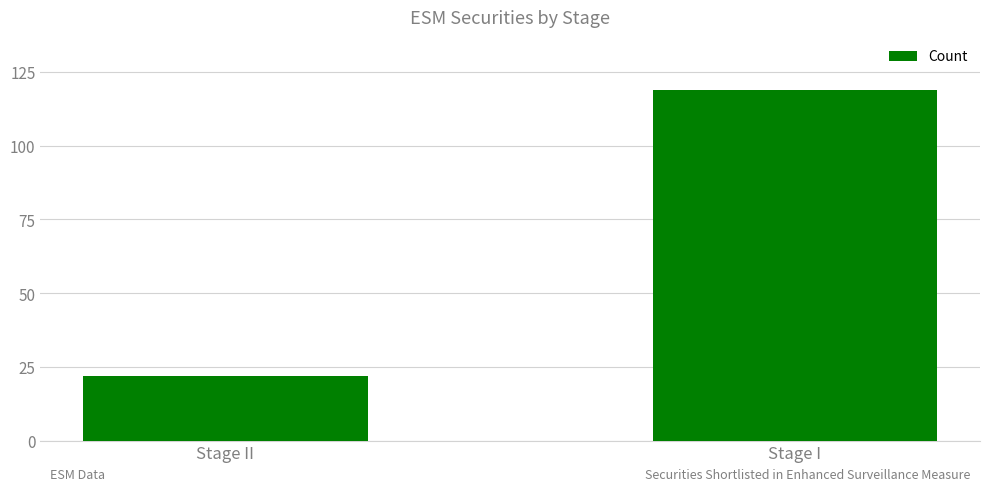

Which label corresponds to the smallest value in the chart?

Stage II